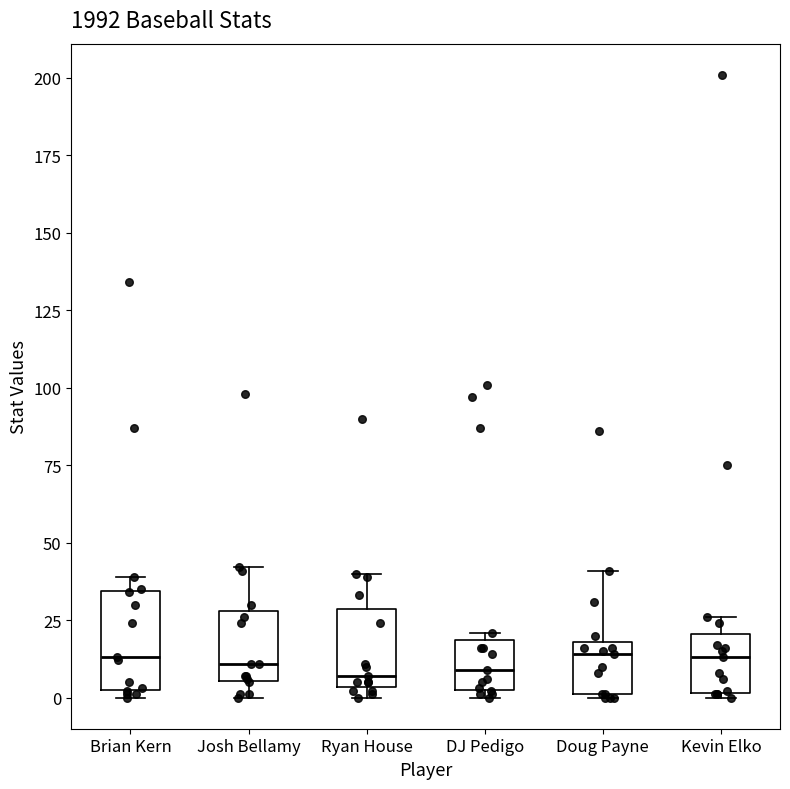

Comparing the boxes themselves (not the whiskers), which one is the tallest?

Brian Kern